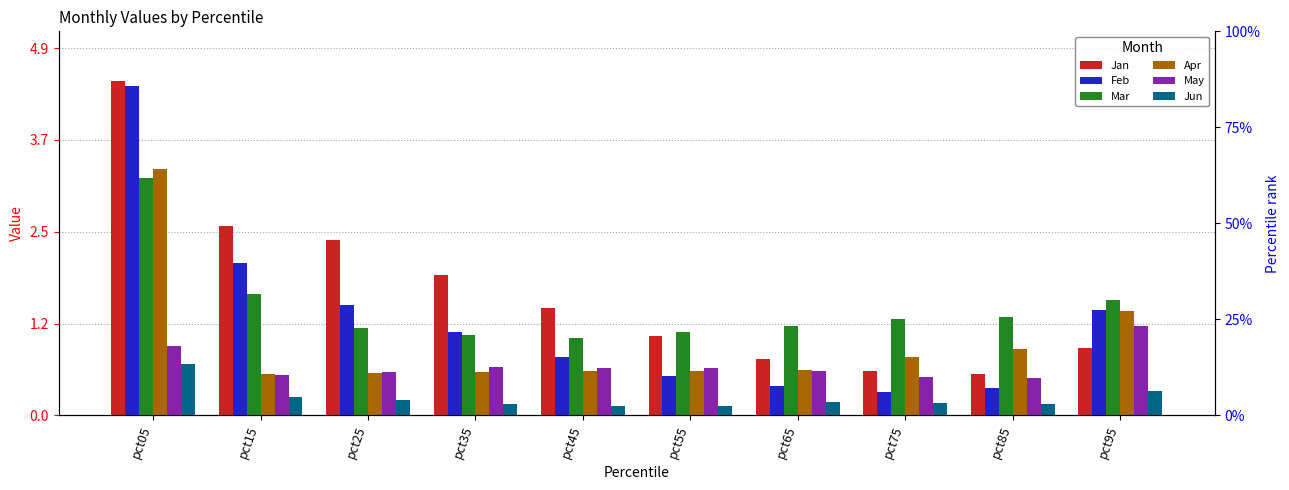

How many data points in Jan are above 1?

6